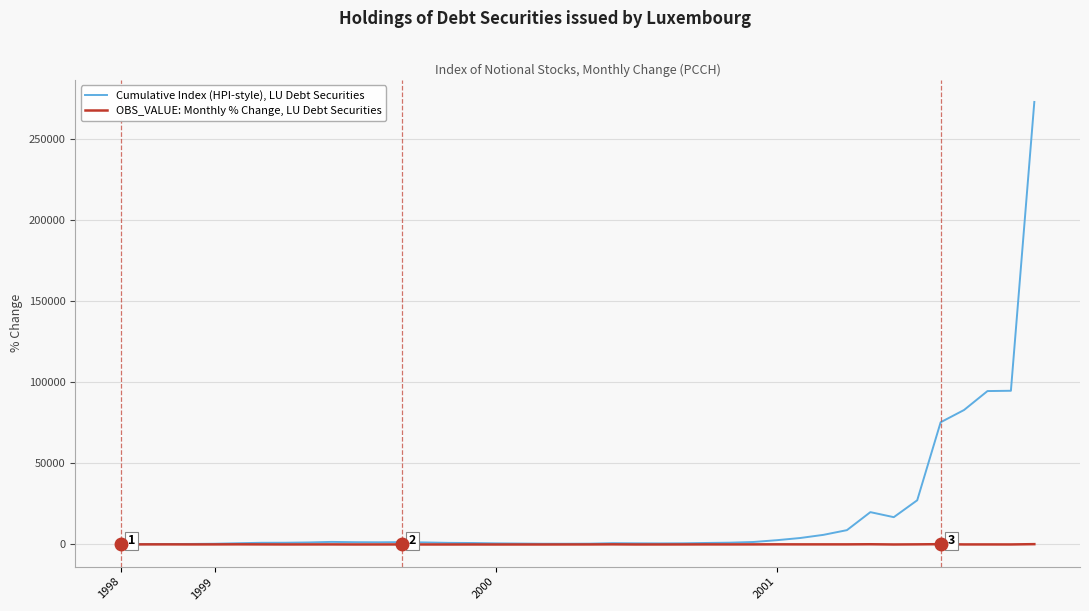

True or false: Cumulative Index (HPI-style), LU Debt Securities has more than 0 points higher than both neighbors.

True